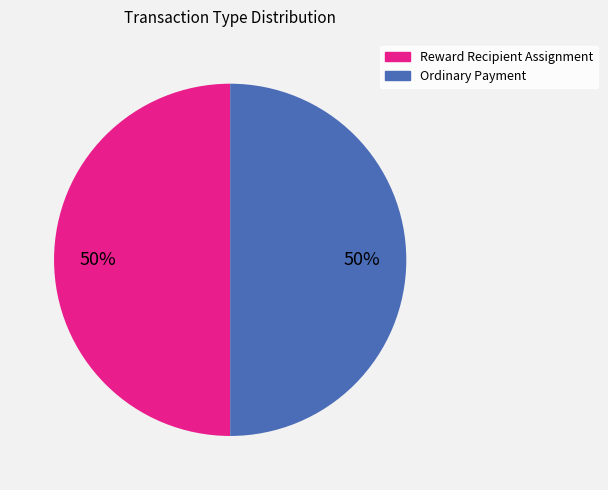

Is it true that Ordinary Payment is 42% of the pie?

False